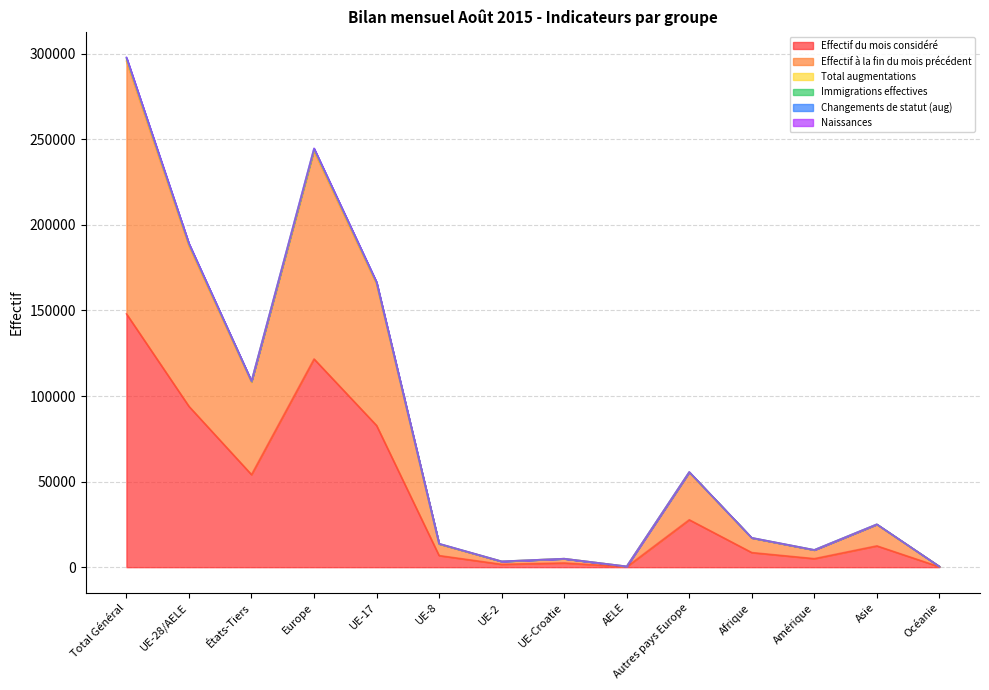

Rank the series at Océanie from lowest to highest value.

Effectif du mois considéré, Effectif à la fin du mois précédent, Total augmentations, Immigrations effectives